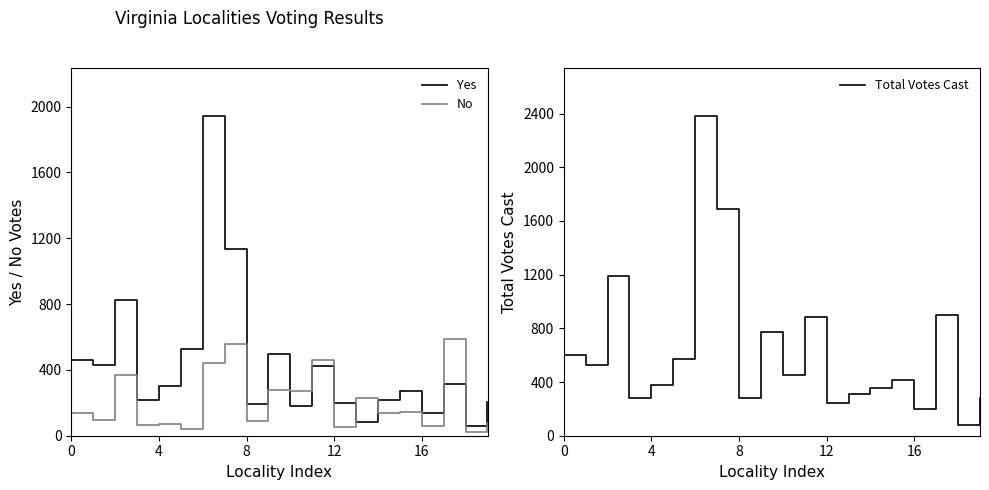

What is the highest value of the Yes series?

1943